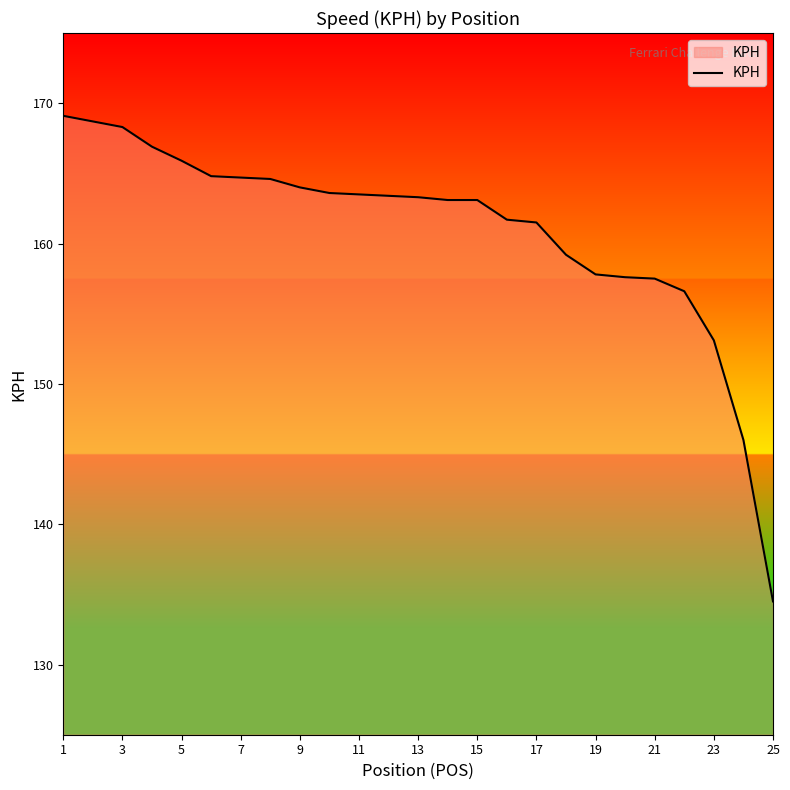

What is the difference between the maximum and minimum values?

34.6